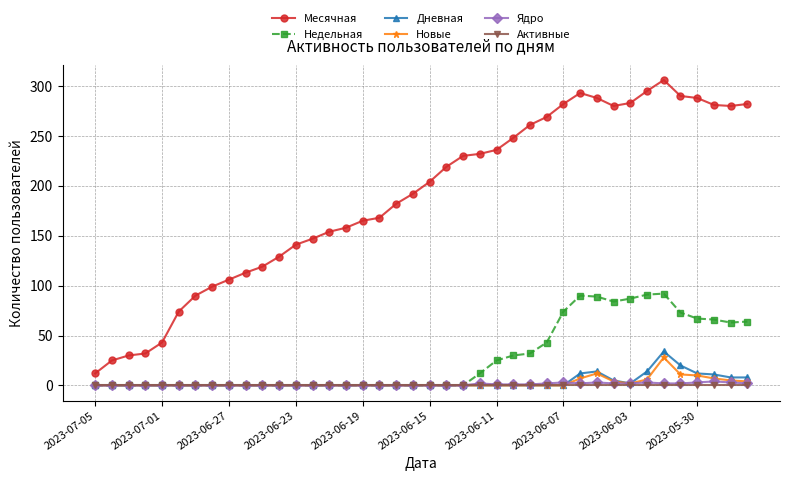

Which series has the largest total across all categories?

Месячная